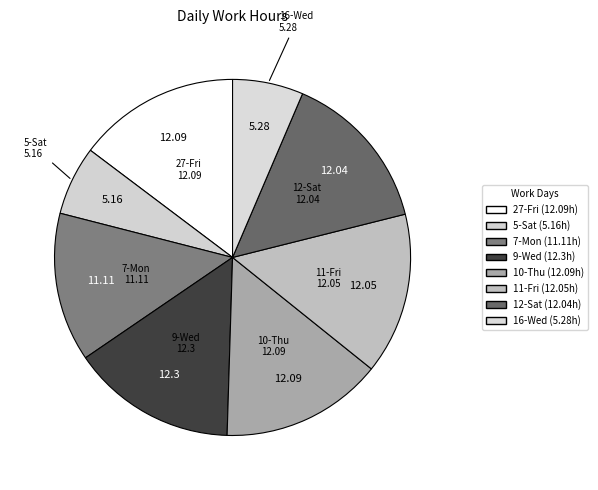

How many segments does this pie chart have?

8